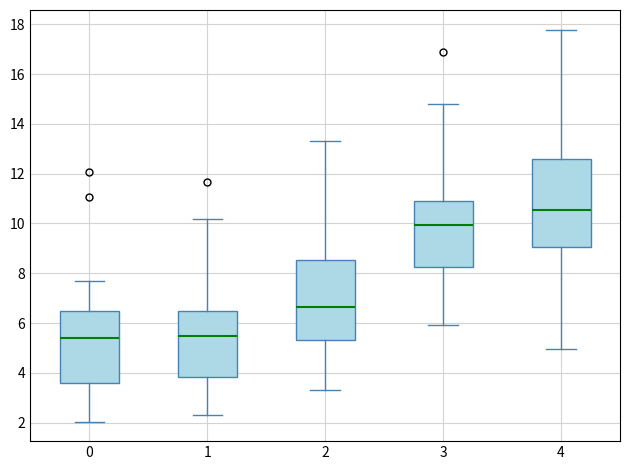

Where is the lower edge of the box at x = 3 on the y-axis? The values are not printed on the chart, so give them approximately, as read against the axis.

8.2